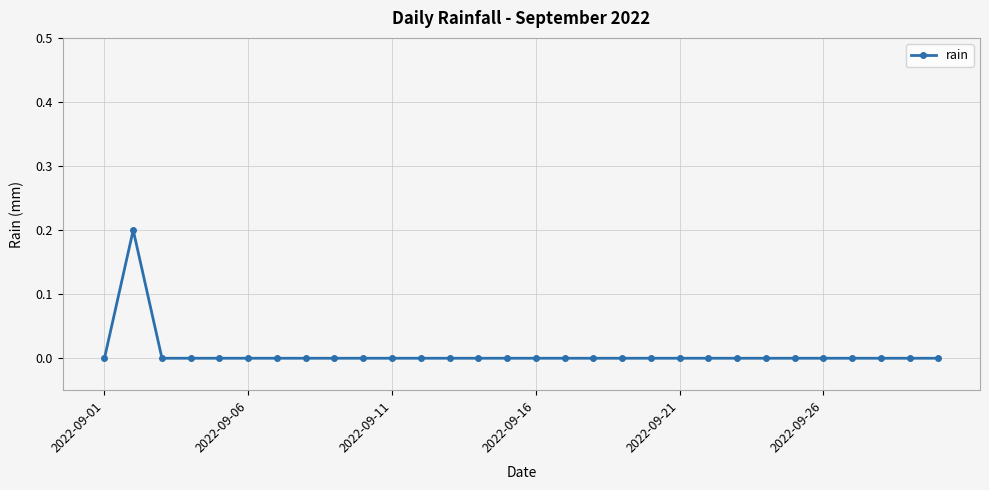

True or false: the data has more than 0 interior local peaks.

True